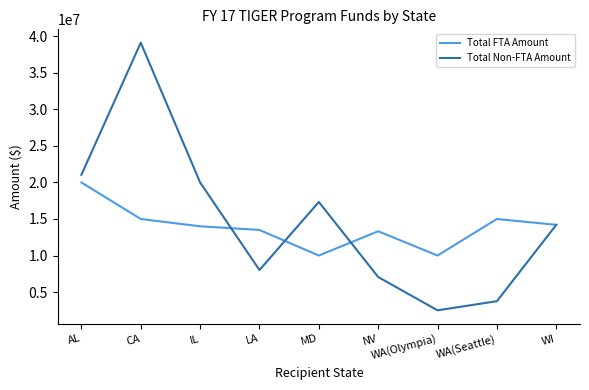

Is it true that Total Non-FTA Amount equals 8013596 at LA?

True